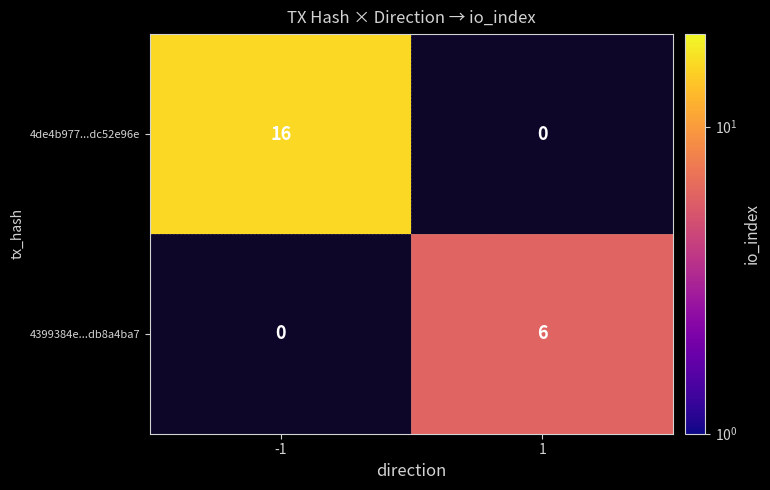

At how many categories does at least one series exceed 7?

1